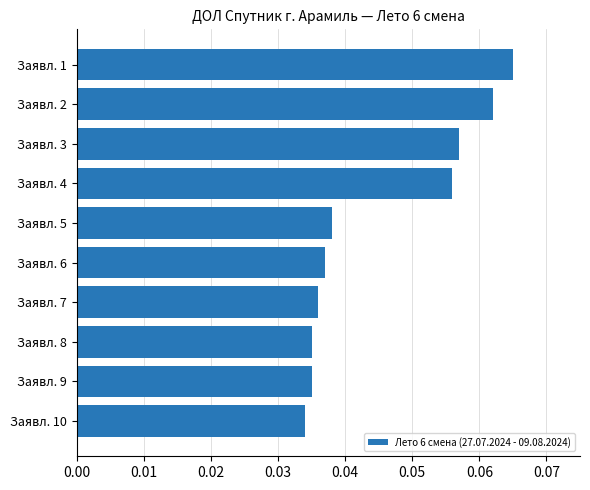

How many values are between 0 and 1?

10